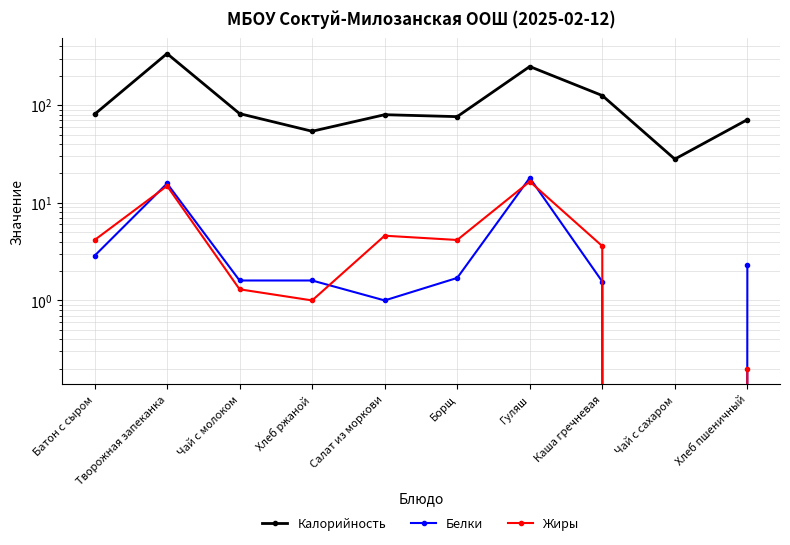

True or false: Калорийность and Белки cross at least once.

False